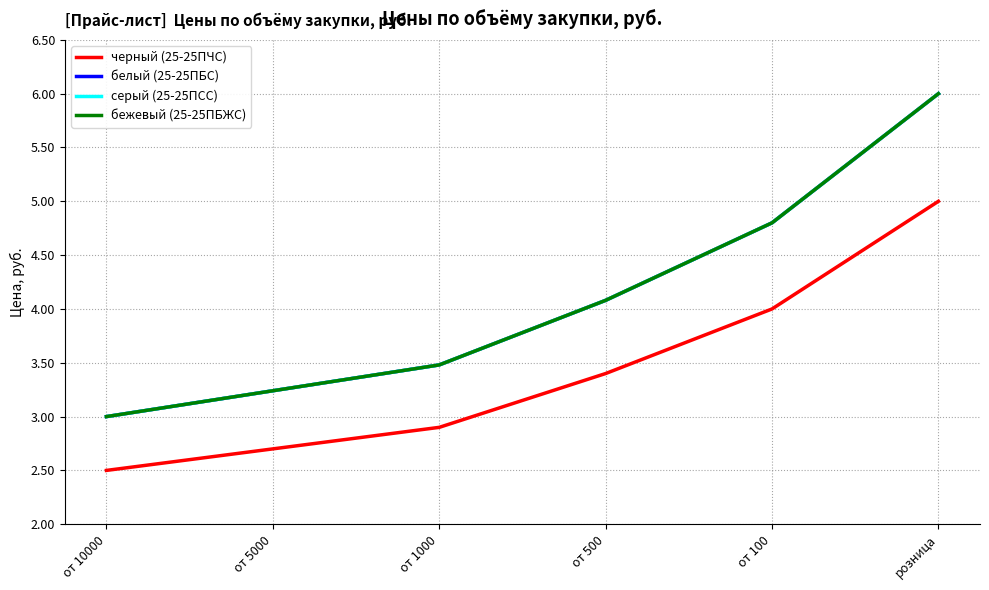

Is this an area chart (filled region under the line)?

No